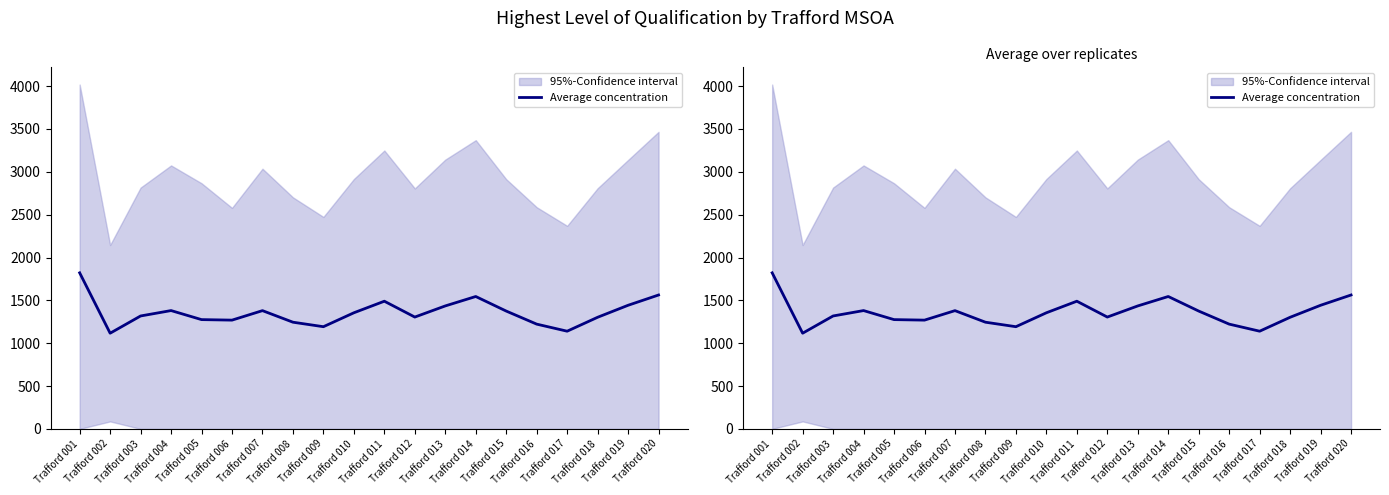

Is it true that the value at Trafford 005 is 1275.2?

True